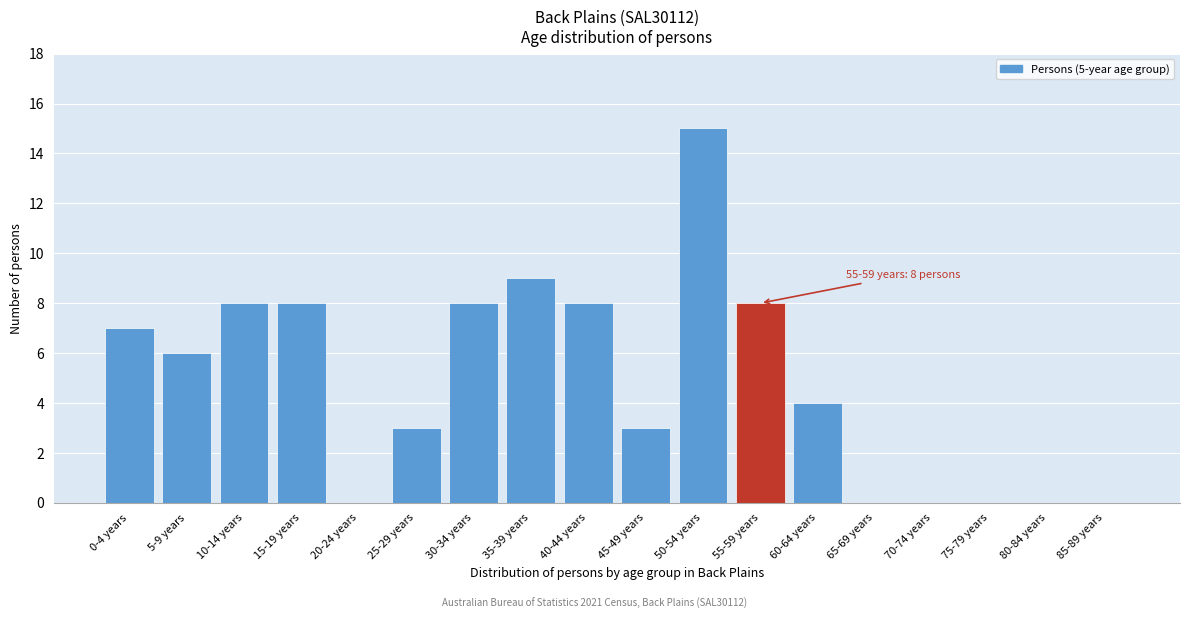

Reading right to left, transcribe all the data shown in this chart.

85-89 years=0	80-84 years=0	75-79 years=0	70-74 years=0	65-69 years=0	60-64 years=4	55-59 years=8	50-54 years=15	45-49 years=3	40-44 years=8	35-39 years=9	30-34 years=8	25-29 years=3	20-24 years=0	15-19 years=8	10-14 years=8	5-9 years=6	0-4 years=7